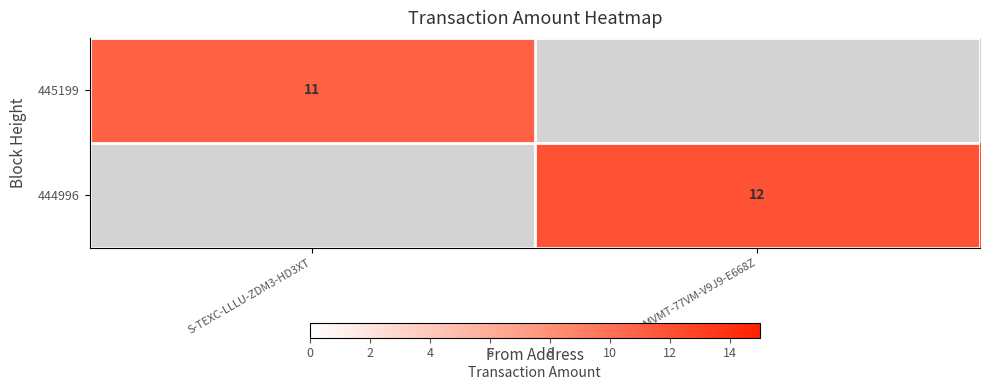

Is it true that 444996 equals 22 at S-MVMT-77VM-V9J9-E668Z?

False